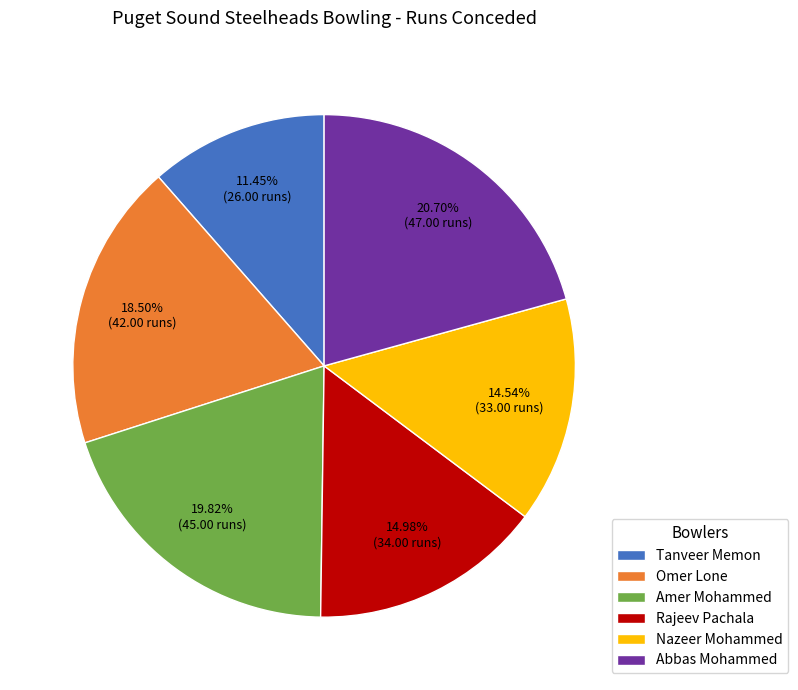

How many segments does this pie chart have?

6